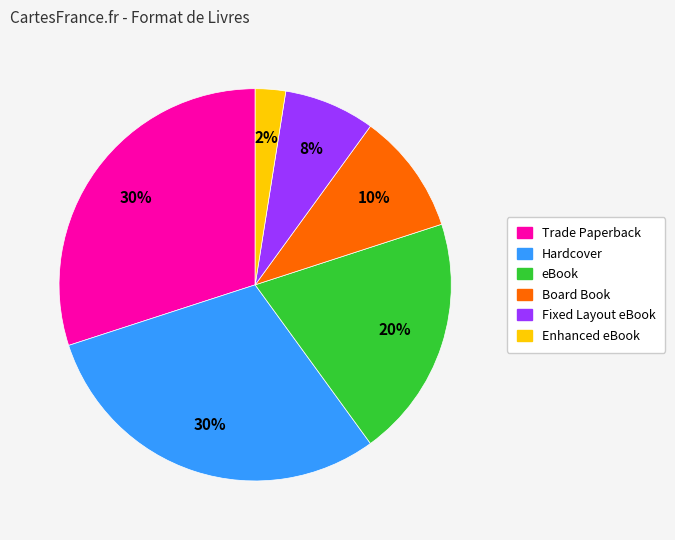

To the nearest percent, what is the average slice percentage?

17%